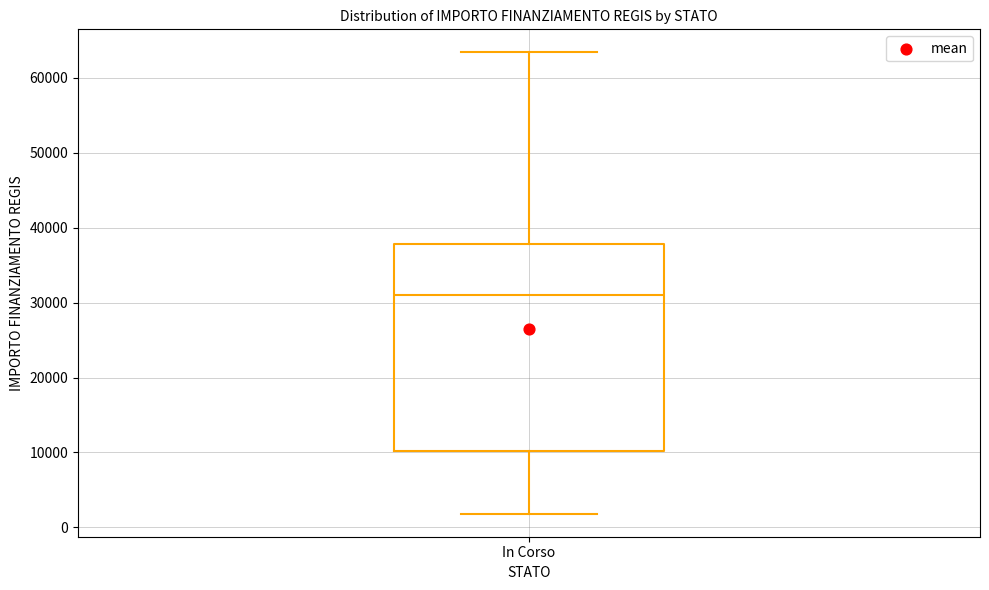

Where does the median line of the box for In Corso sit on the y-axis? The values are not printed on the chart, so give them approximately, as read against the axis.

31000